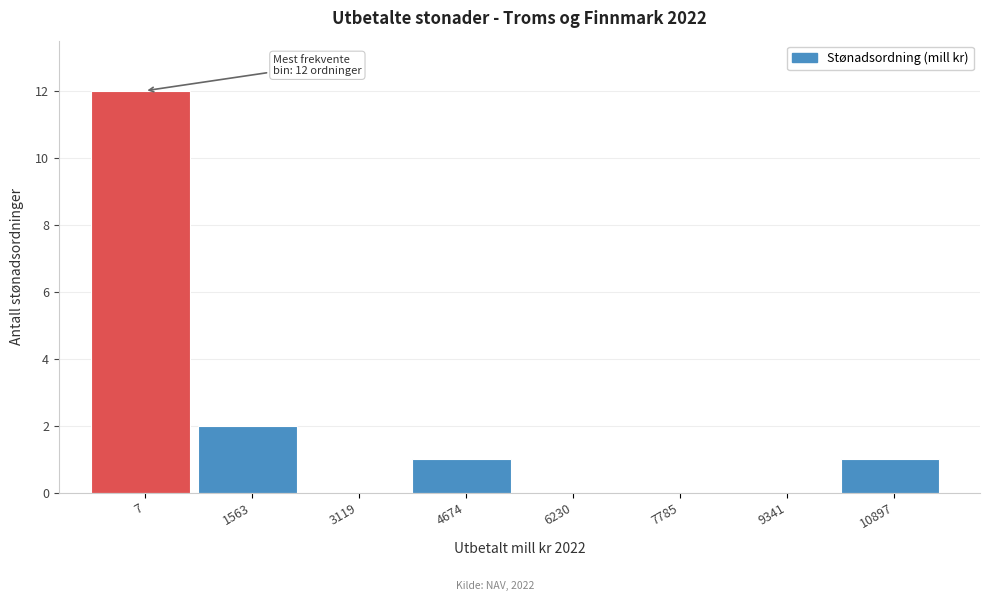

Reading left to right, what are all the values shown in this chart?

7=12	1563=2	3119=0	4674=1	6230=0	7785=0	9341=0	10897=1